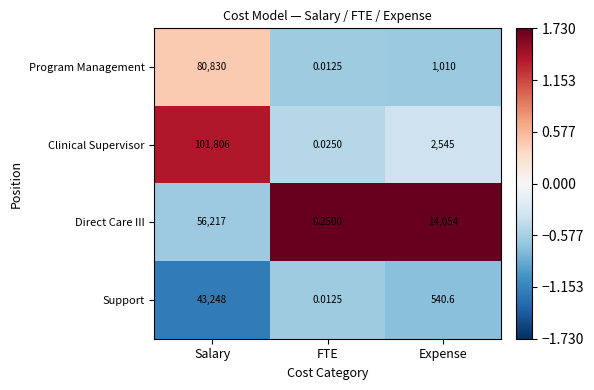

At which category is the sum across all series the highest?

Salary